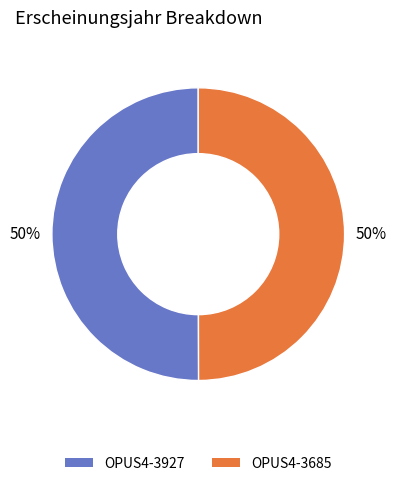

Approximately how many times larger is the value at OPUS4-3685 compared to OPUS4-3927?

1.0